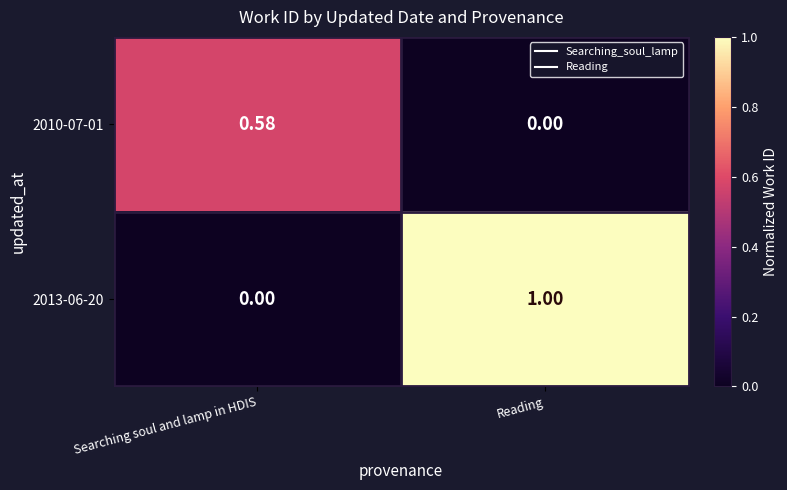

At which label does 2010-07-01 reach its peak?

Searching soul and lamp in HDIS